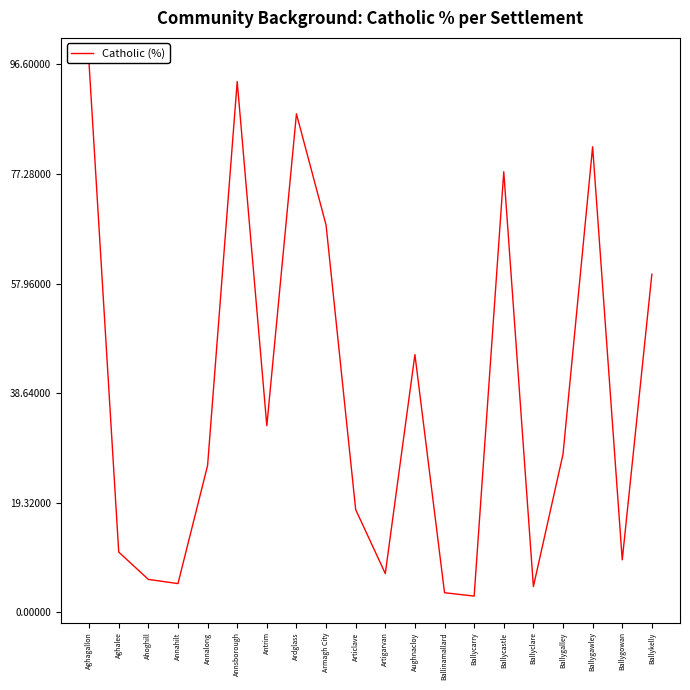

What is the greatest value displayed?

96.6